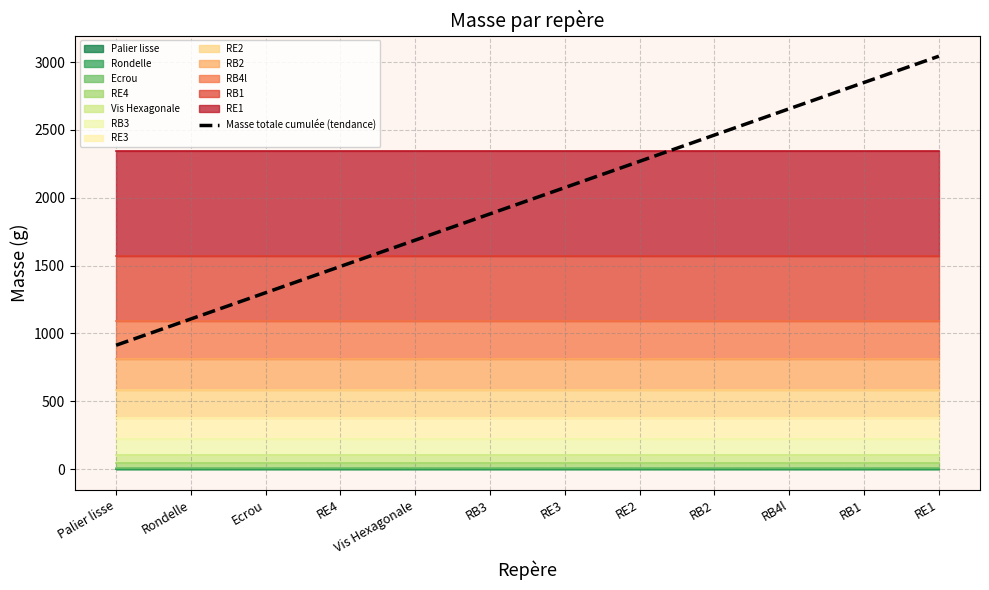

What is the difference between the maximum and minimum values?

2130.4